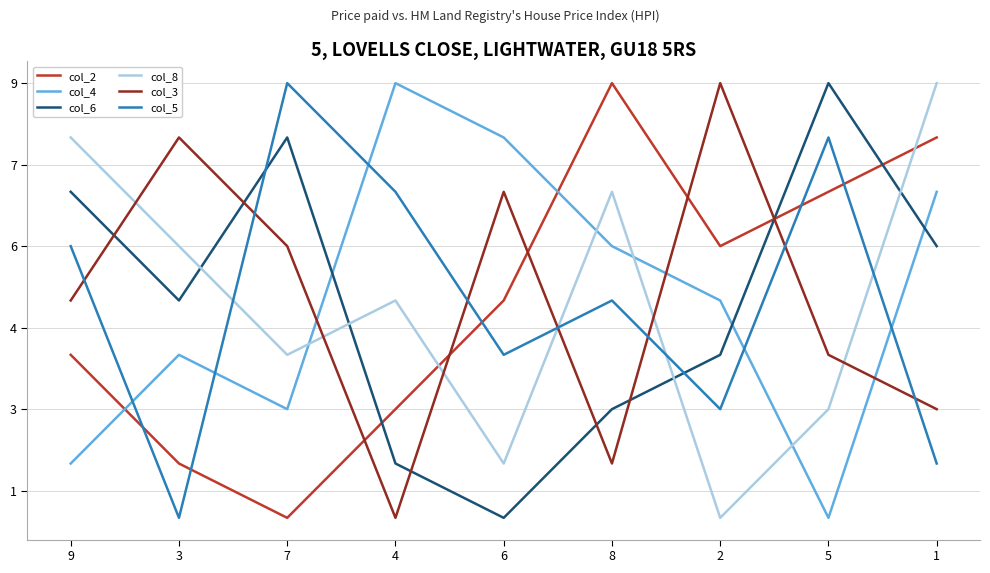

Does the chart have visible grid lines?

Yes